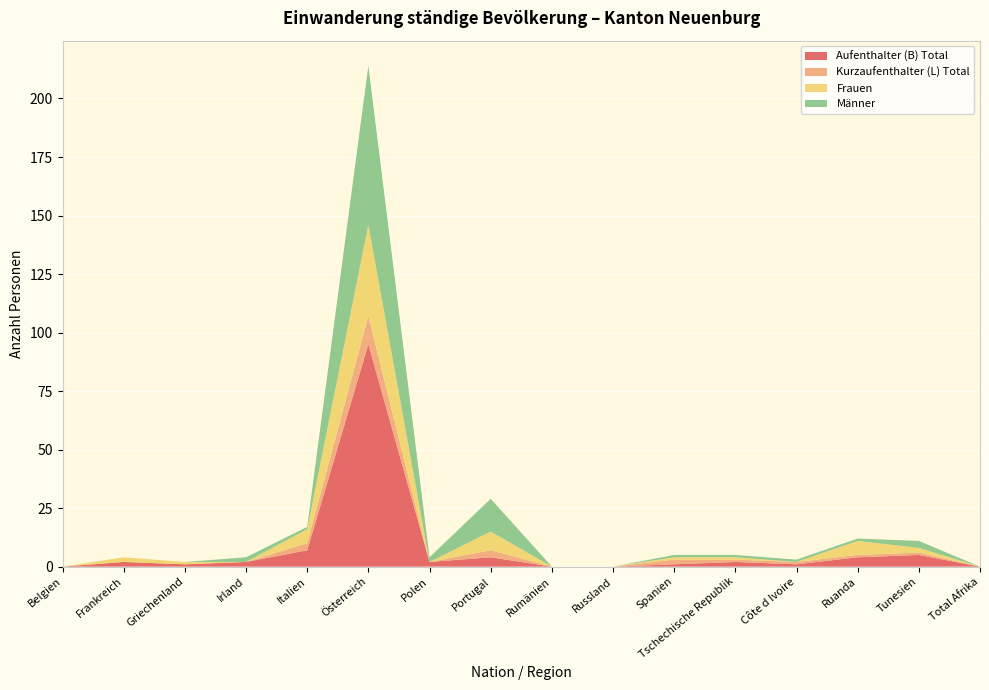

Reading left to right, transcribe all the data shown in this chart.

Aufenthalter (B) Total: Belgien=0	Frankreich=2	Griechenland=1	Irland=2	Italien=7	Österreich=95	Polen=2	Portugal=4	Rumänien=0	Russland=0	Spanien=1	Tschechische Republik=2	Côte d Ivoire=1	Ruanda=4	Tunesien=5	Total Afrika=0
Kurzaufenthalter (L) Total: Belgien=0	Frankreich=0	Griechenland=0	Irland=0	Italien=3	Österreich=12	Polen=0	Portugal=3	Rumänien=0	Russland=0	Spanien=2	Tschechische Republik=1	Côte d Ivoire=1	Ruanda=1	Tunesien=1	Total Afrika=0
Frauen: Belgien=0	Frankreich=2	Griechenland=1	Irland=0	Italien=6	Österreich=39	Polen=0	Portugal=8	Rumänien=0	Russland=0	Spanien=1	Tschechische Republik=1	Côte d Ivoire=0	Ruanda=6	Tunesien=2	Total Afrika=0
Männer: Belgien=0	Frankreich=0	Griechenland=0	Irland=2	Italien=1	Österreich=68	Polen=2	Portugal=14	Rumänien=0	Russland=0	Spanien=1	Tschechische Republik=1	Côte d Ivoire=1	Ruanda=1	Tunesien=3	Total Afrika=0